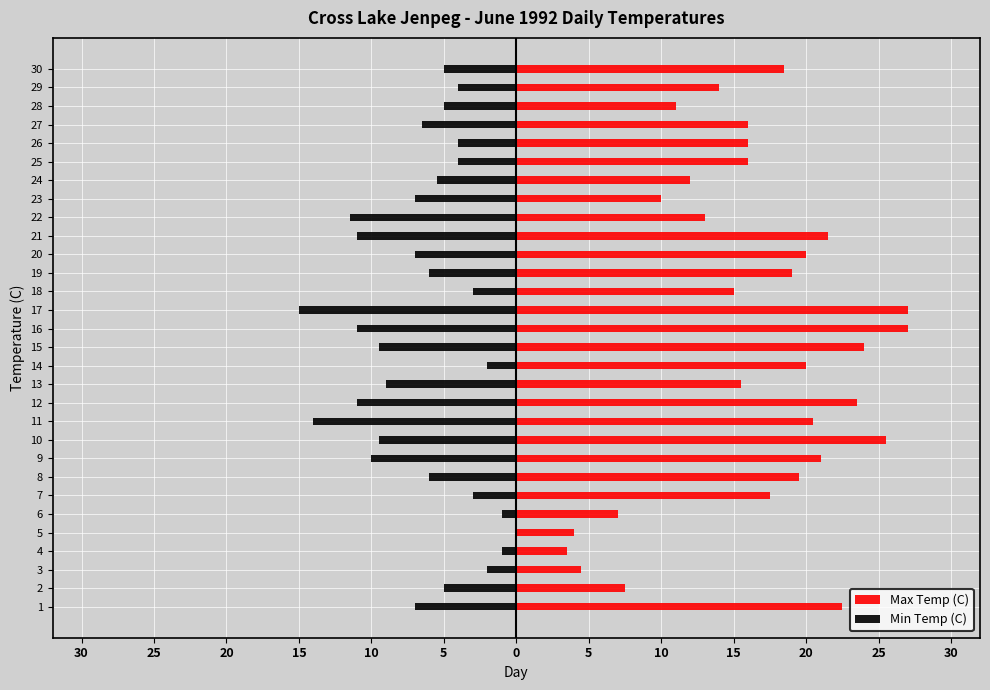

Reading left to right, extract all data points from this chart.

Max Temp (C): 22.5	7.5	4.5	3.5	4.0	7.0	17.5	19.5	21.0	25.5	20.5	23.5	15.5	20.0	24.0	27.0	27.0	15.0	19.0	20.0	21.5	13.0	10.0	12.0	16.0	16.0	16.0	11.0	14.0	18.5
Min Temp (C): -7.0	-5.0	-2.0	-1.0	0.0	-1.0	-3.0	-6.0	-10.0	-9.5	-14.0	-11.0	-9.0	-2.0	-9.5	-11.0	-15.0	-3.0	-6.0	-7.0	-11.0	-11.5	-7.0	-5.5	-4.0	-4.0	-6.5	-5.0	-4.0	-5.0